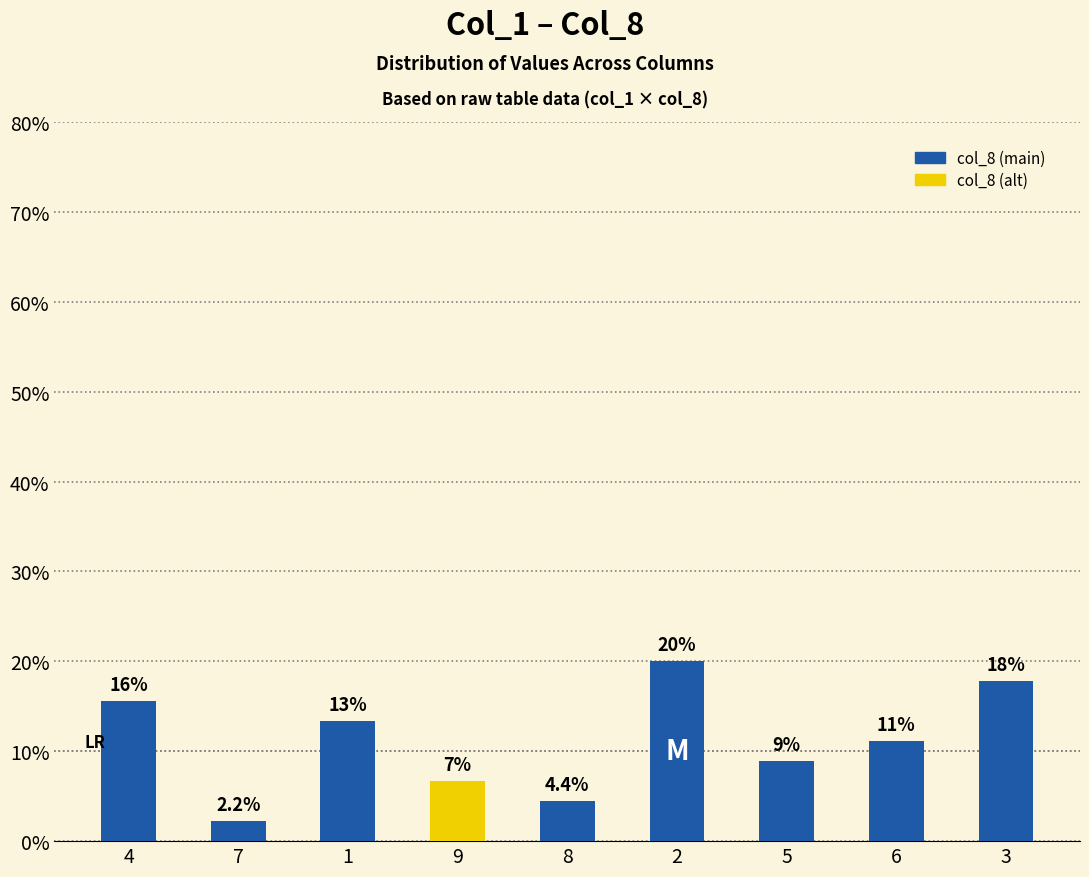

Rank the categories by value from lowest to highest.

7, 8, 9, 5, 6, 1, 4, 3, 2